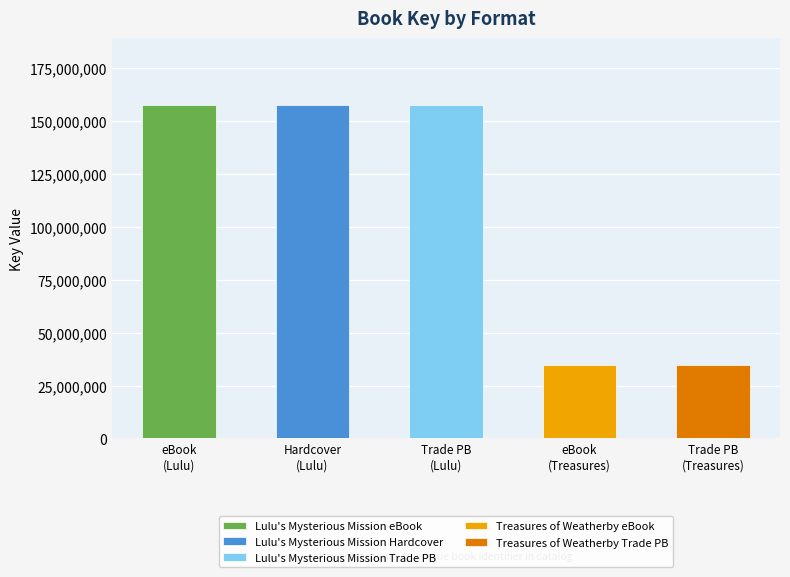

Count the values in the range 34688752 to 157621282.

5